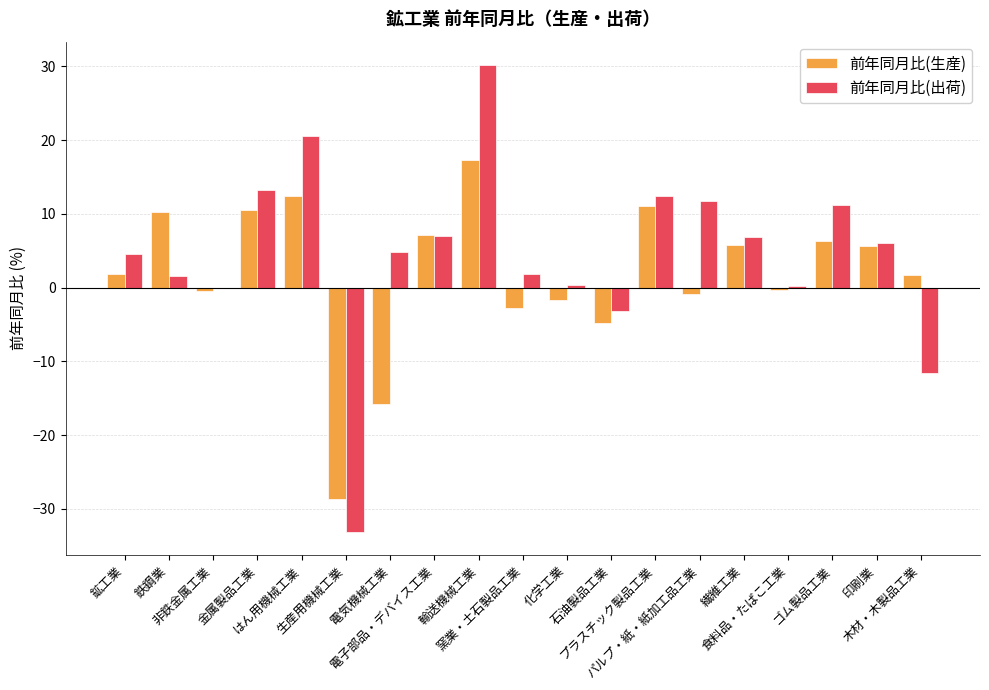

Which series has the widest spread of values?

前年同月比(出荷)